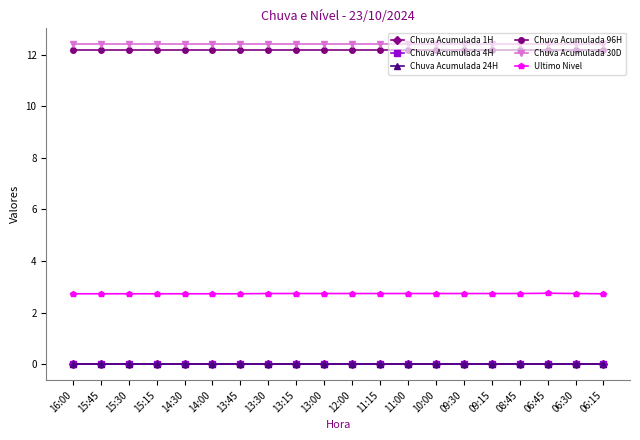

At how many categories does at least one series exceed 6?

20